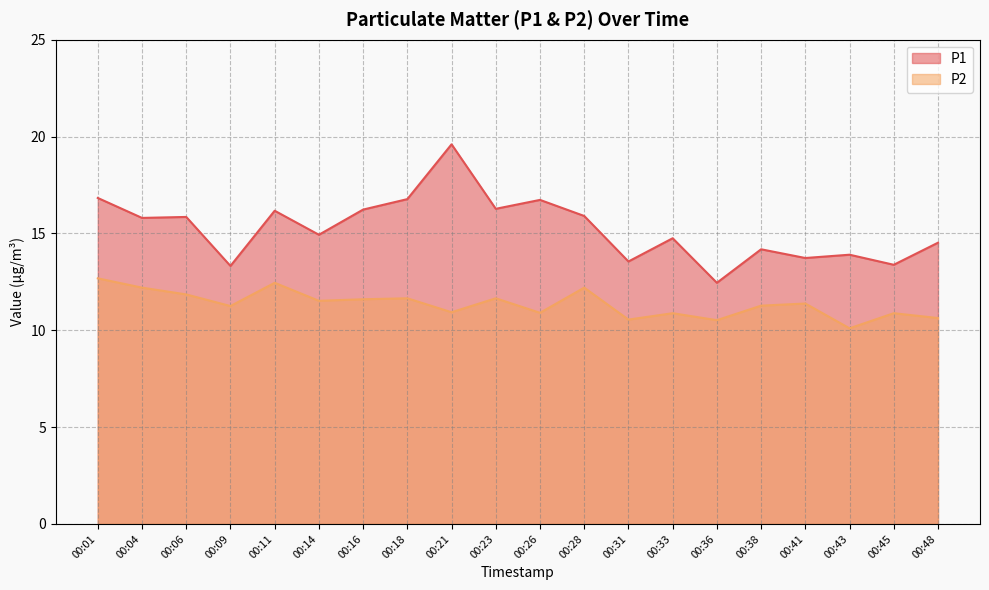

Where is the first local maximum for P2?

00:11